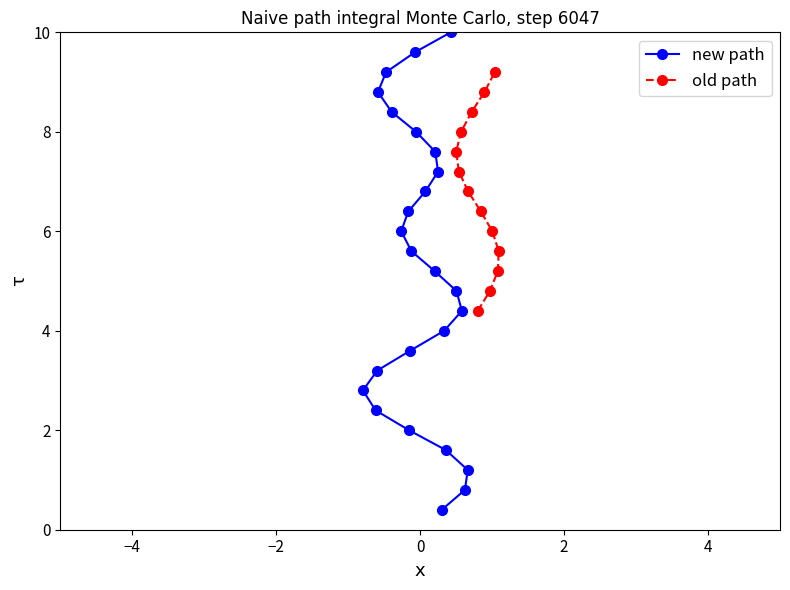

What is the difference between the maximum and second lowest values?

9.2